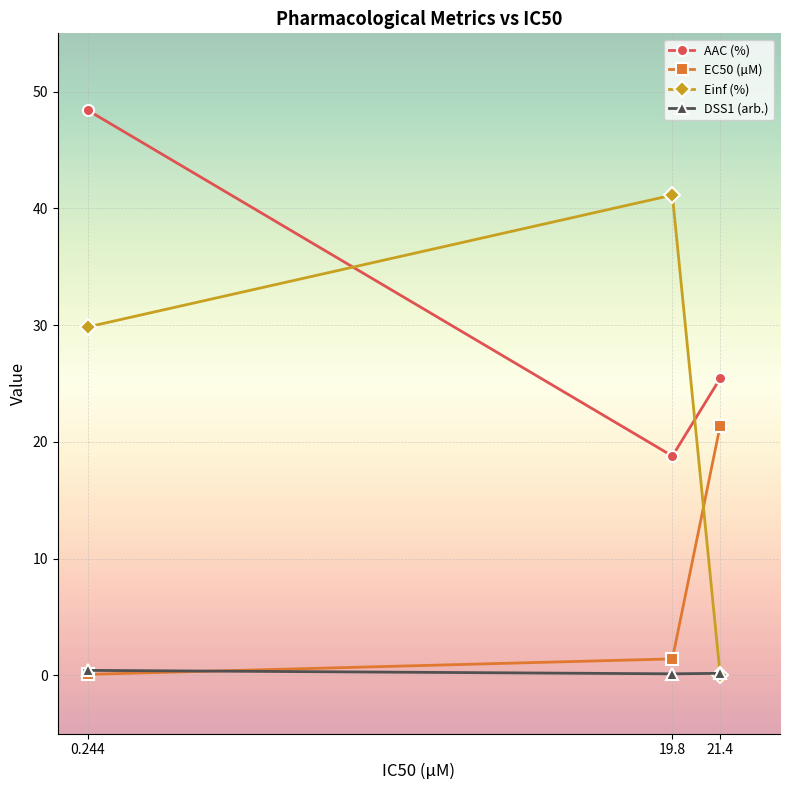

Rank the series by their maximum value, from lowest to highest.

DSS1 (arb.), EC50 (µM), Einf (%), AAC (%)